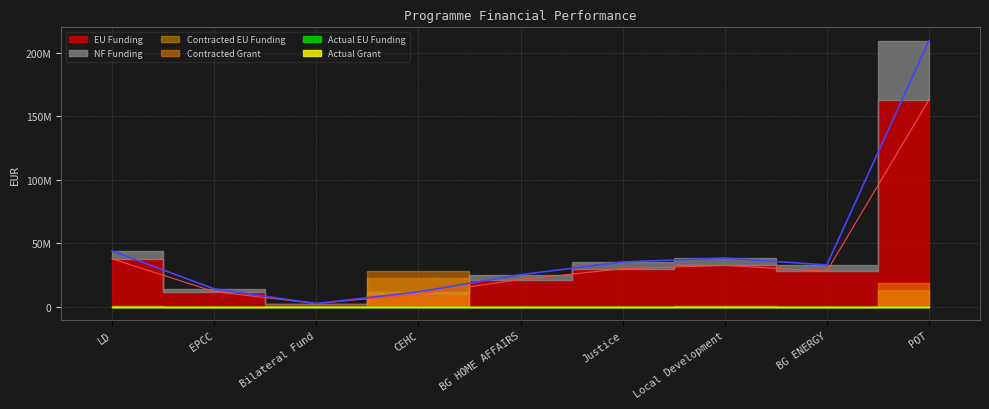

Rank the series by their maximum value, from lowest to highest.

Actual EU Funding, Actual Grant, Contracted EU Funding, Contracted Grant, NF Funding, EU Funding